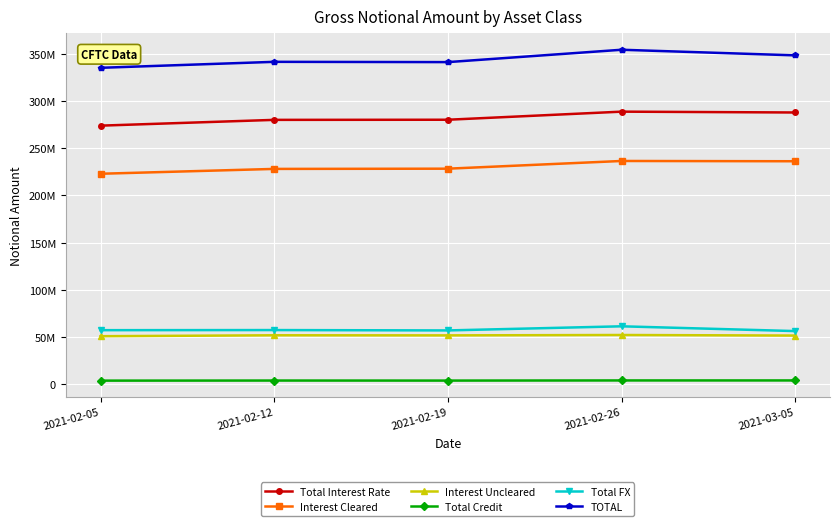

Is the value of Total FX at 2021-02-19 greater than the value of Interest Cleared at 2021-02-26?

No